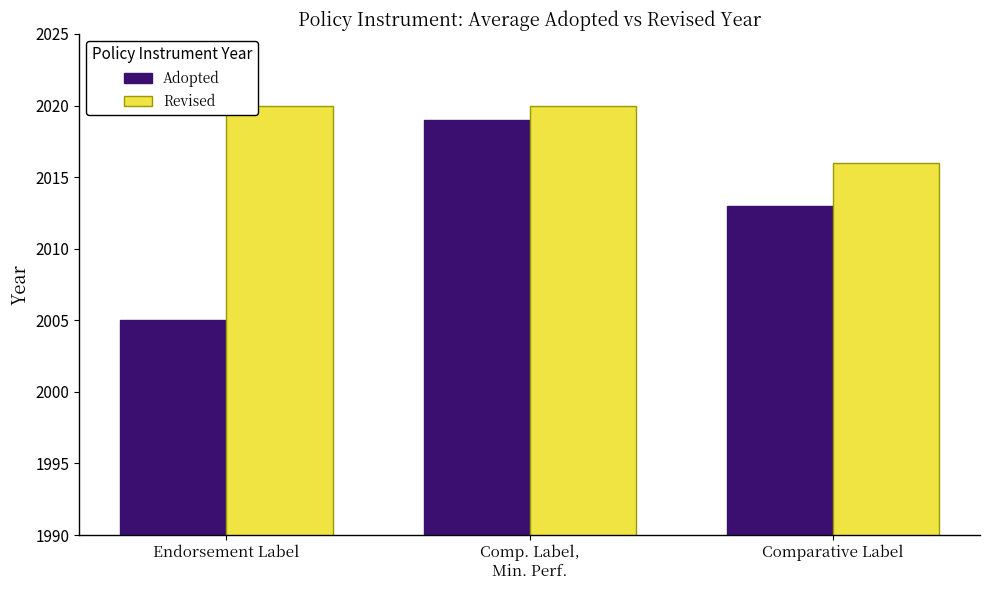

Which series has the widest spread of values?

Adopted